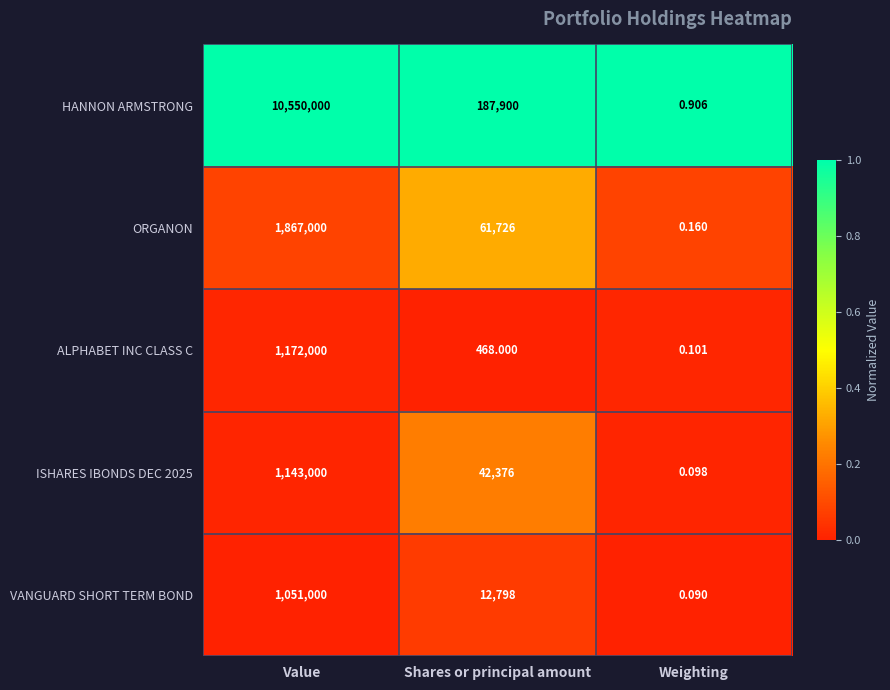

At which label does ORGANON first exceed 61726?

Value